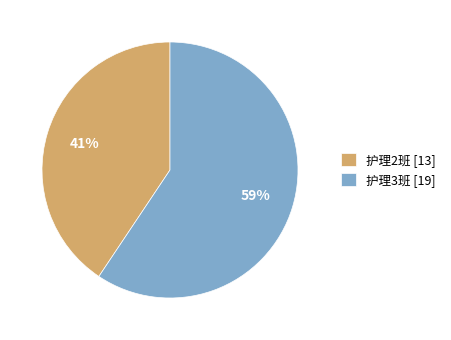

Which slice is the smallest?

护理2班